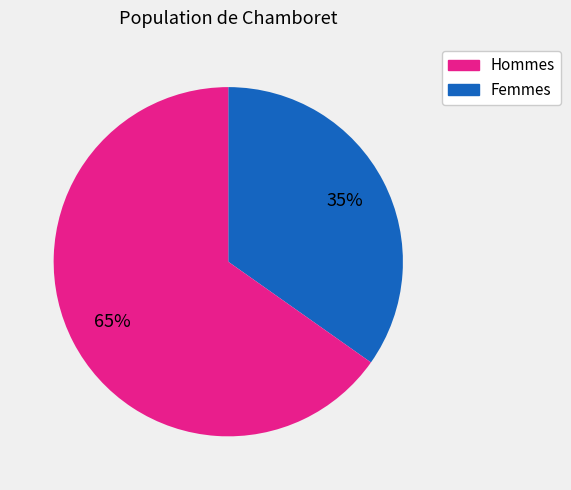

To the nearest percent, what is the difference between the largest and smallest slice percentages?

30%